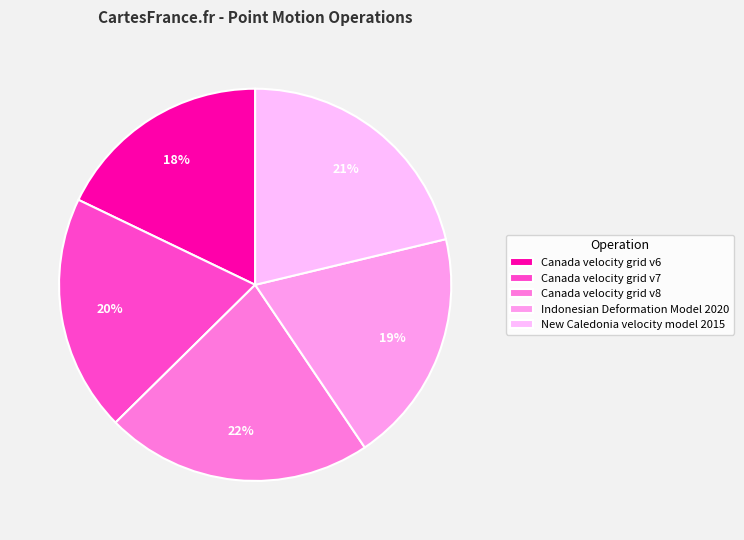

How many segments does this pie chart have?

5